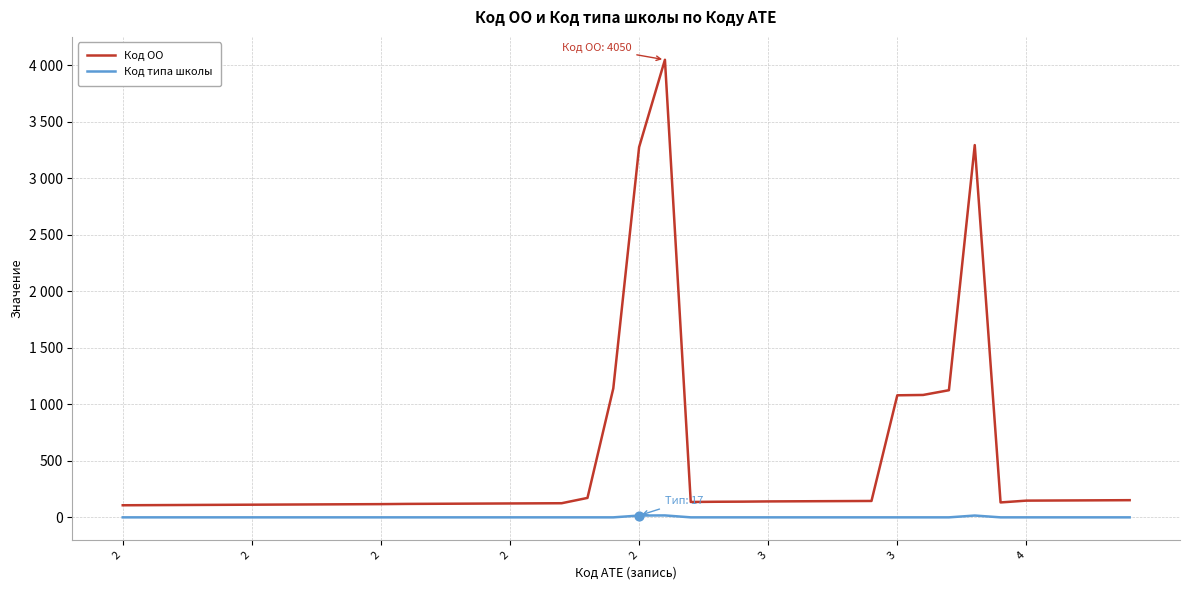

Which series has the largest total across all categories?

Код ОО